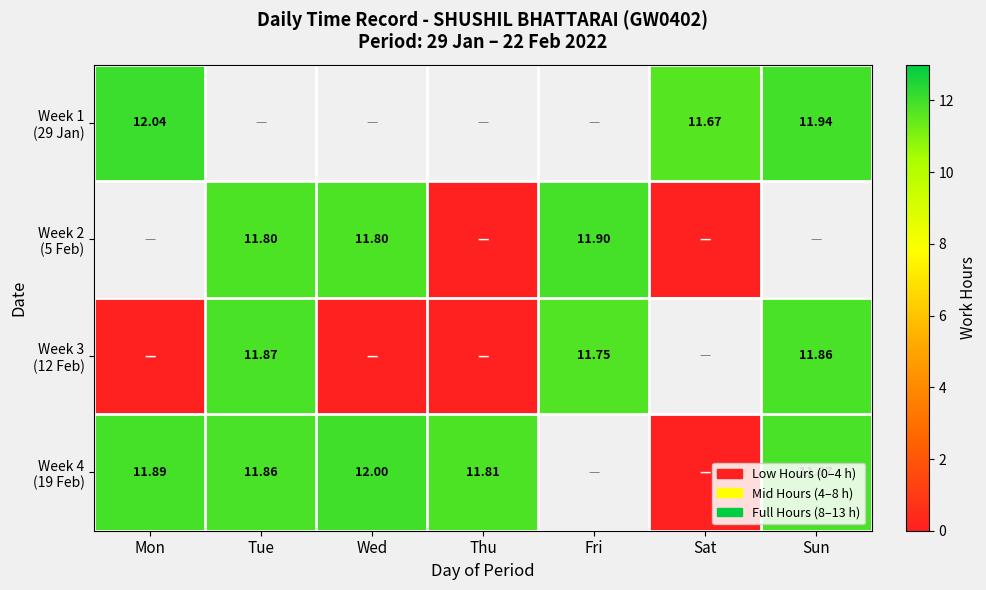

Between Mon and Tue, which series saw the biggest shift?

Week 3 (12 Feb)